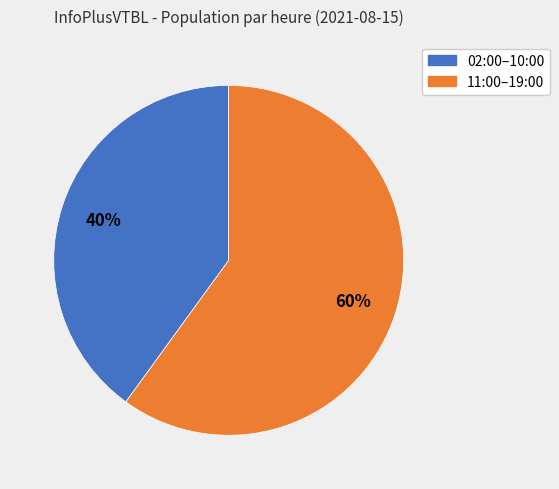

How many slices are in this pie chart?

2